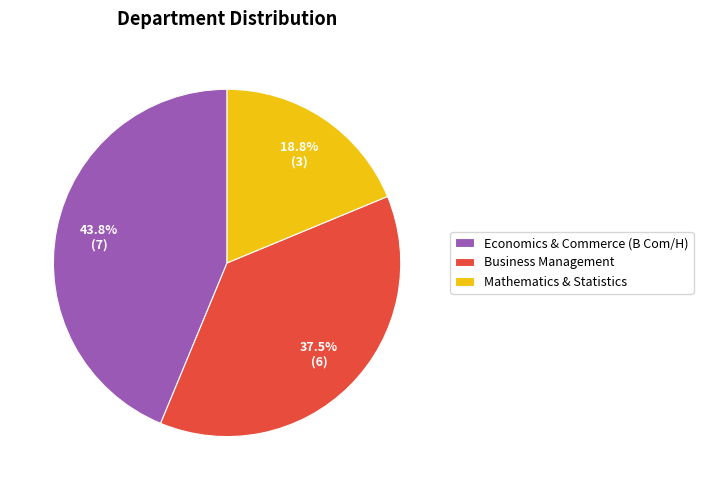

Count the number of slices in the pie.

3